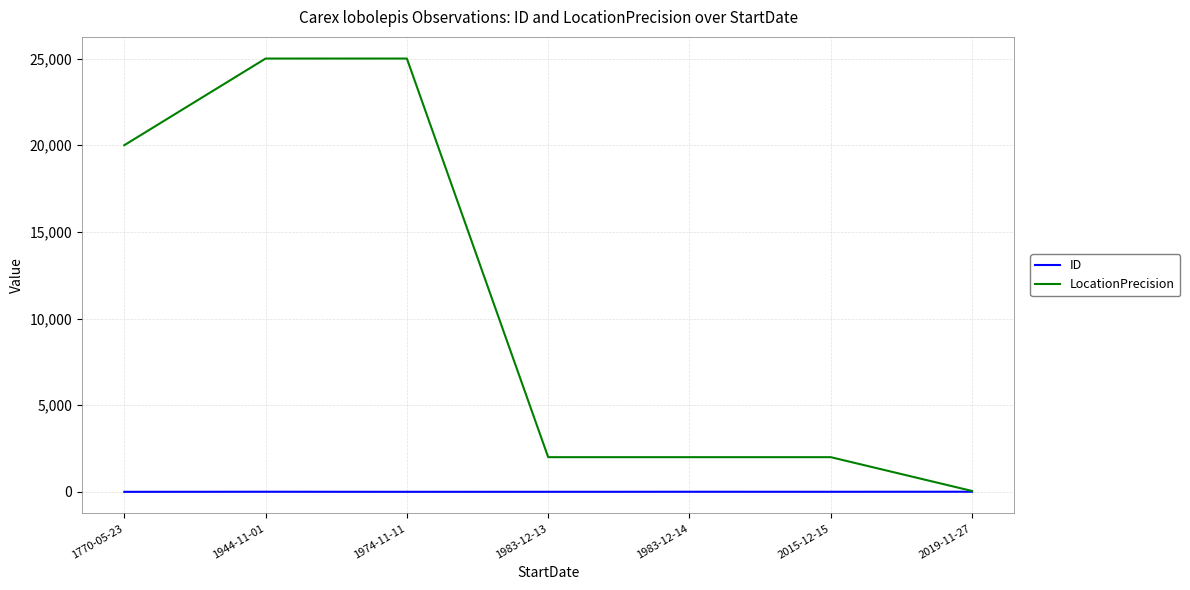

What is the sum of all ID values?

21